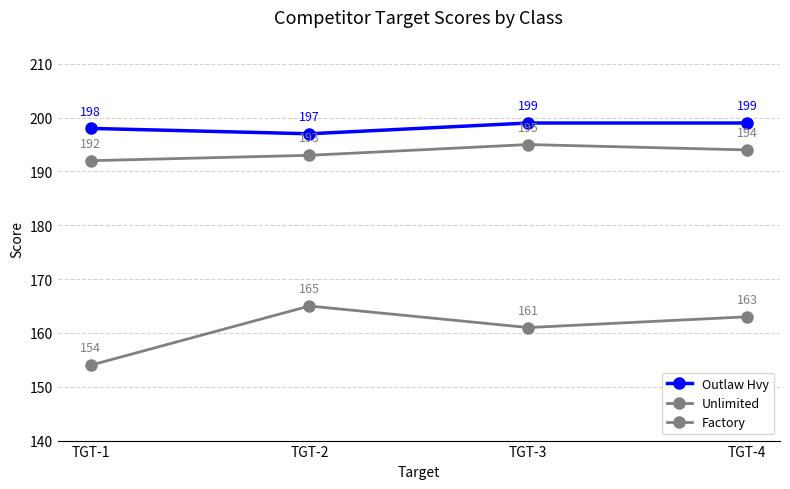

Is it true that Unlimited equals 193 at TGT-2?

True